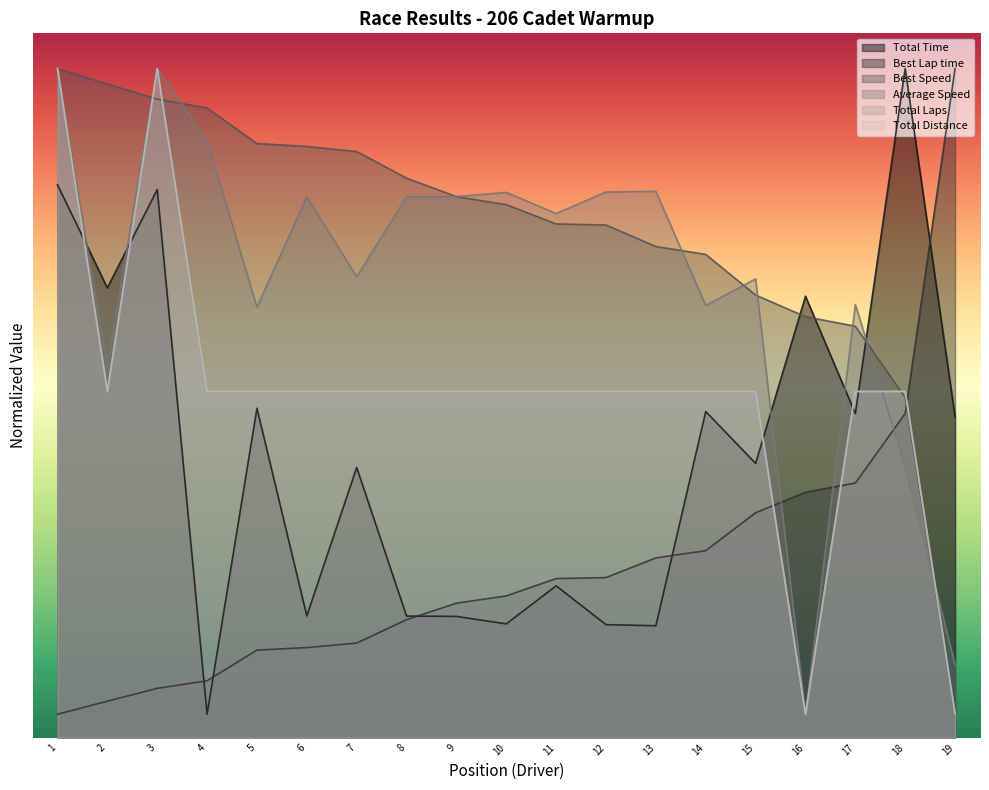

Does the chart display data point markers on the line(s)?

No